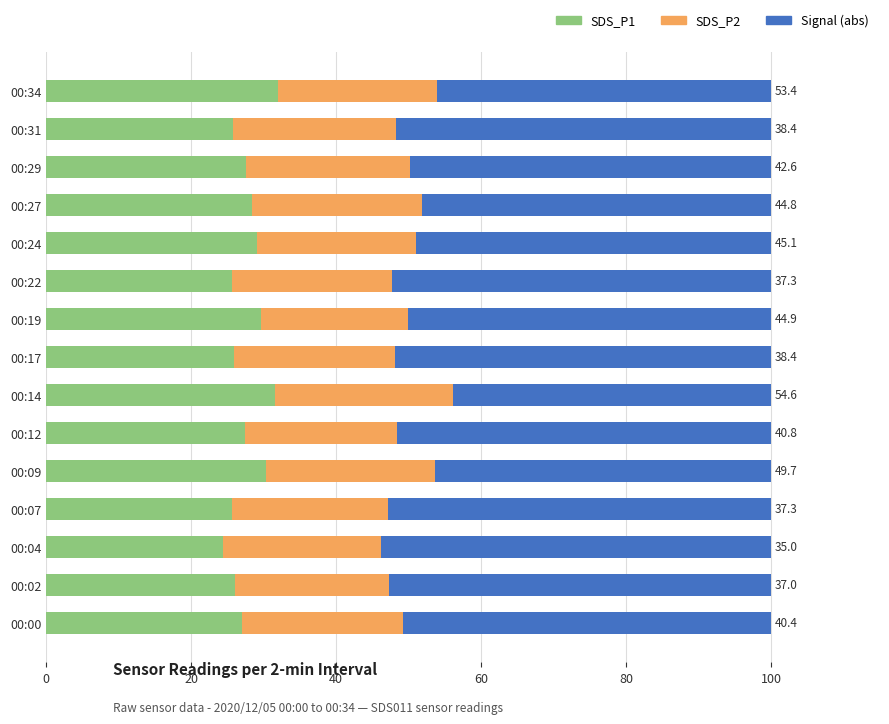

The SDS_P1 series shows 36.0 at 00:07. True or false?

False